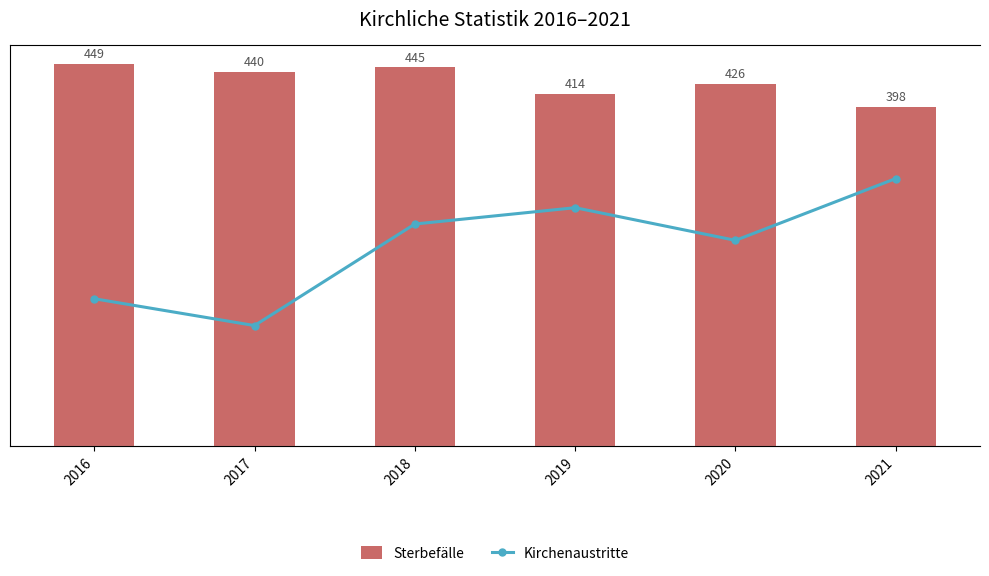

List the series in order of their overall mean, highest first.

Sterbefälle, Kirchenaustritte